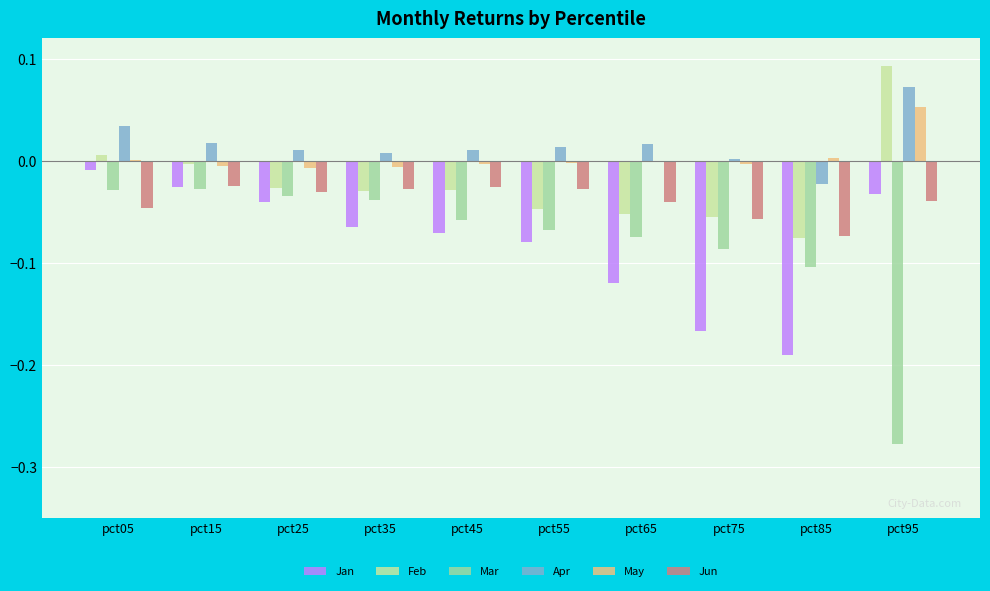

Is the value of Apr at pct65 greater than the value of May at pct75?

Yes